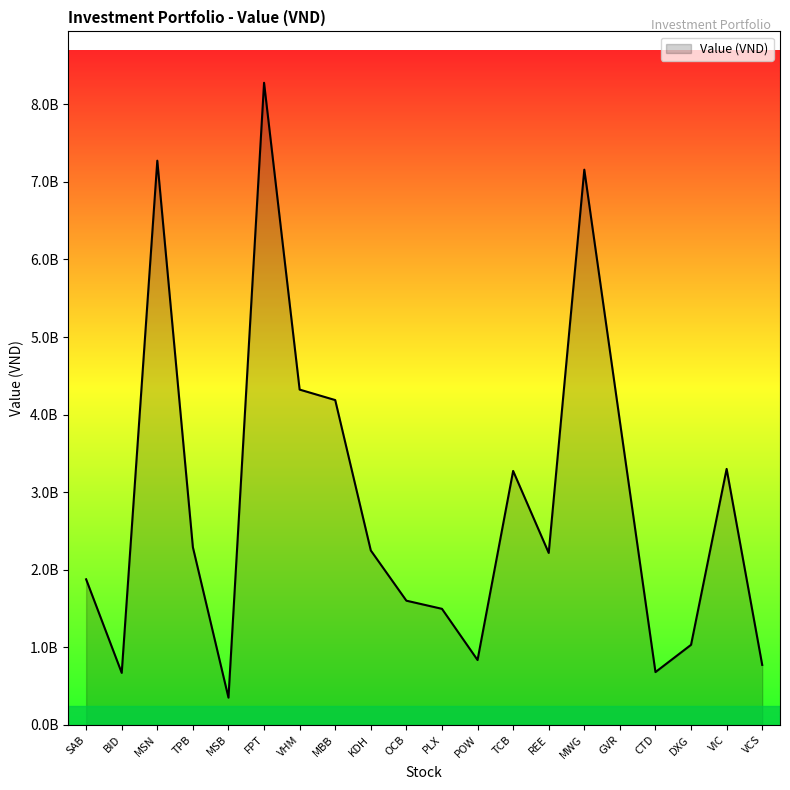

What is the difference between the values at FPT and VIC?

4977088000